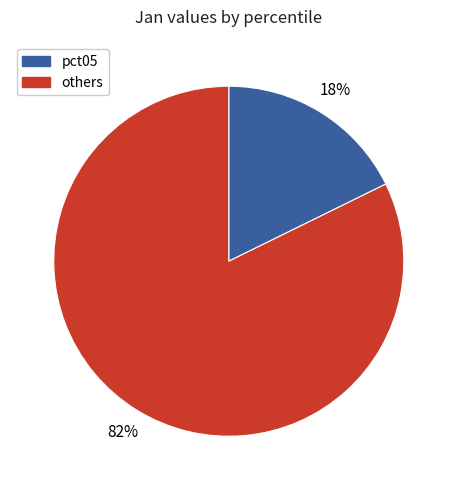

To the nearest percent, what is the average slice percentage?

50%